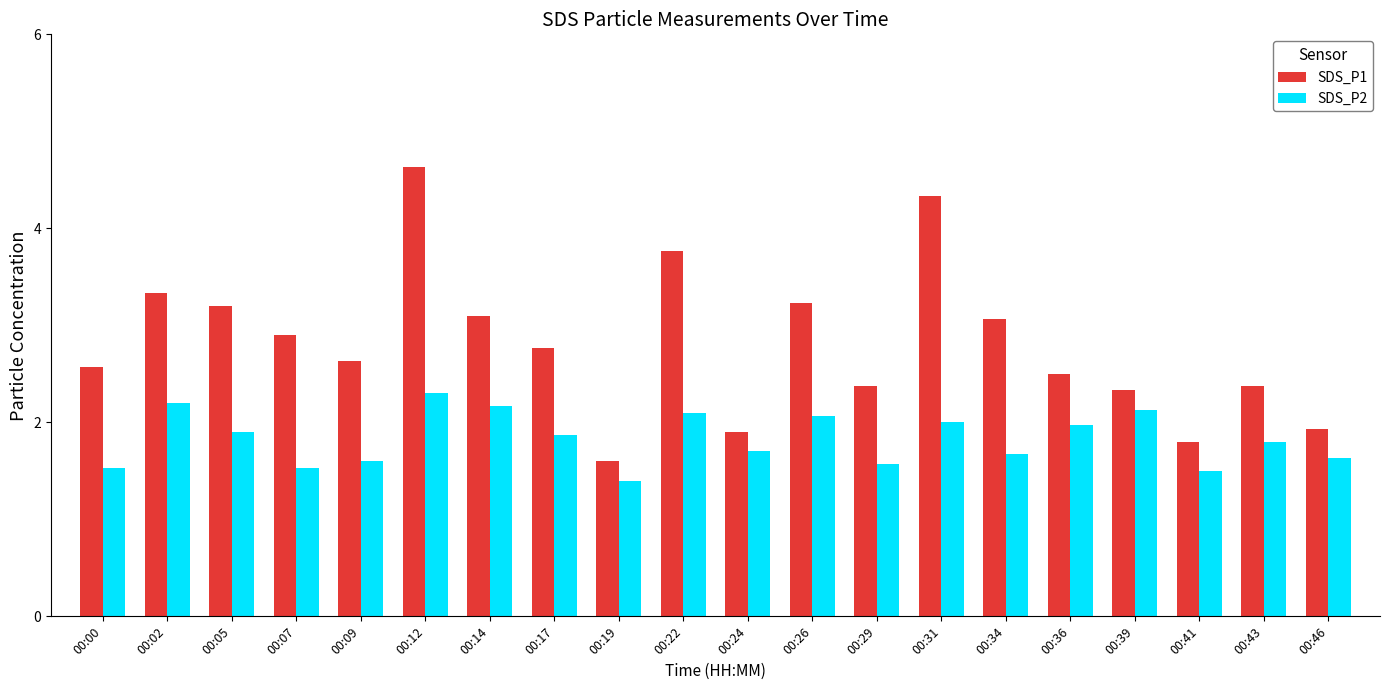

Rank the series by their maximum value, from highest to lowest.

SDS_P1, SDS_P2